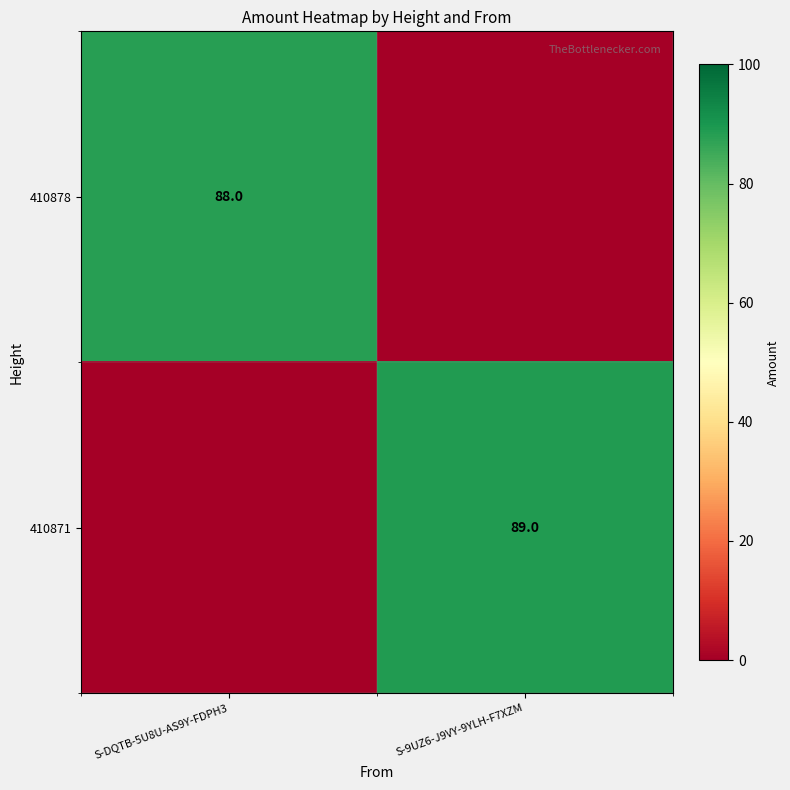

Is it true that 410878 equals 26 at S-DQTB-5U8U-AS9Y-FDPH3?

False